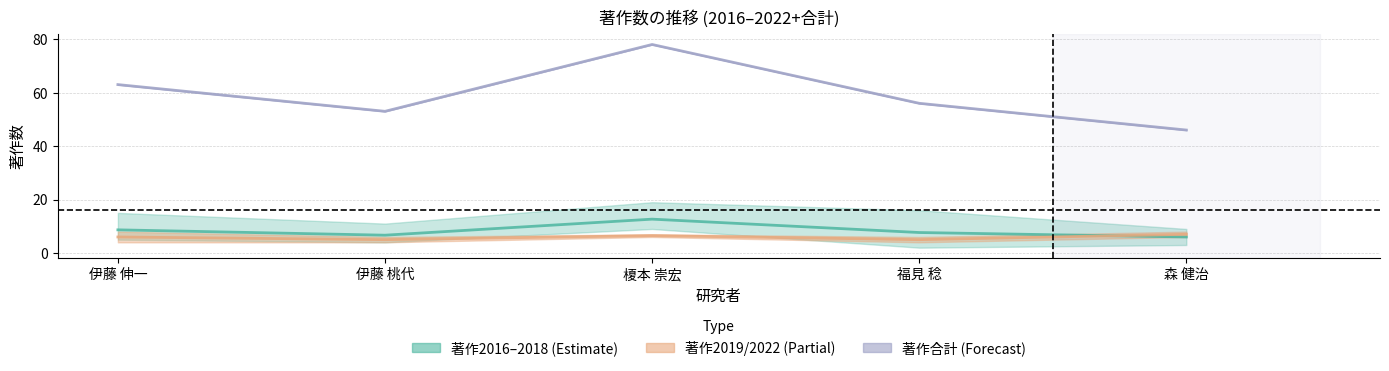

Reading right to left, transcribe all the data shown in this chart.

著作2016: 6	2	19	4	6
著作2017: 9	16	10	11	15
著作2018: 3	5	9	5	5
著作2019: 8	4	6	4	4
著作2022: 6	6	7	6	8
著作合計: 46	56	78	53	63